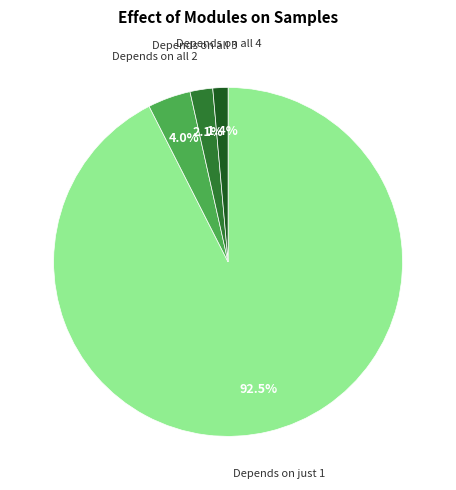

To the nearest percent, what is the average slice percentage?

25%